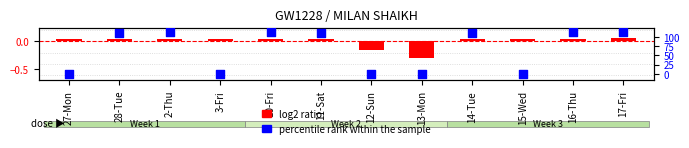

Which has a higher value, 14-Tue or 28-Tue?

14-Tue